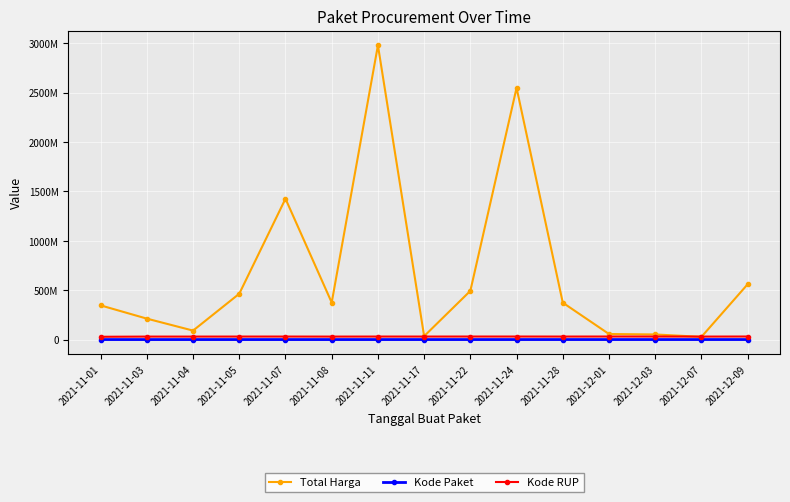

What are all the series names shown in the legend?

Total Harga, Kode Paket, Kode RUP